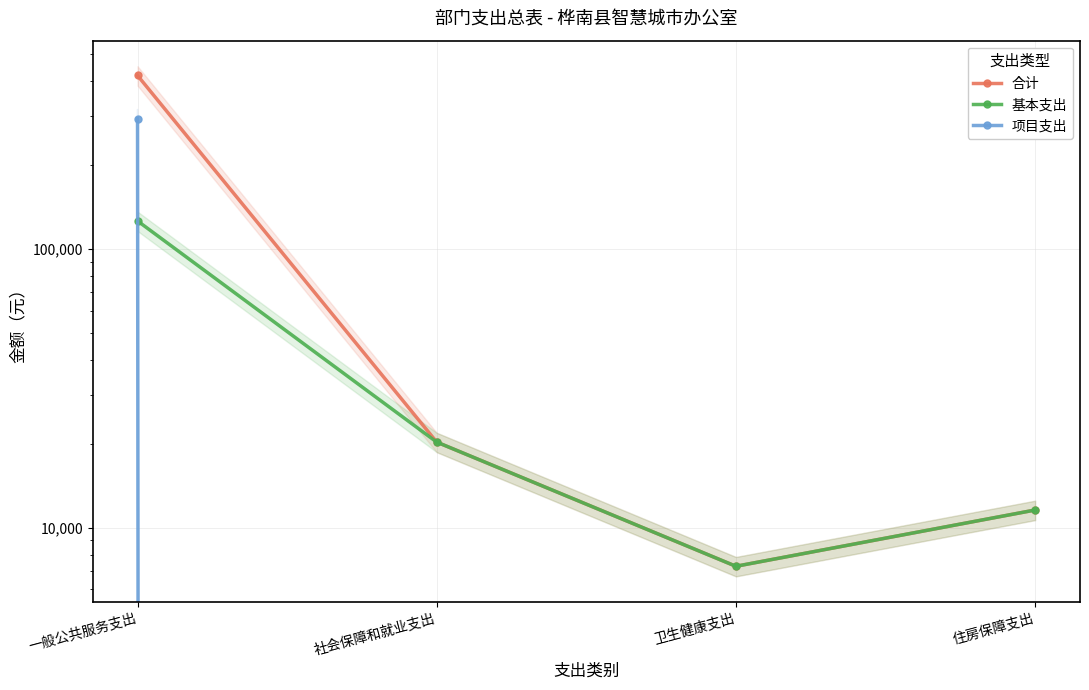

Rank the series by their average value, from highest to lowest.

合计, 项目支出, 基本支出